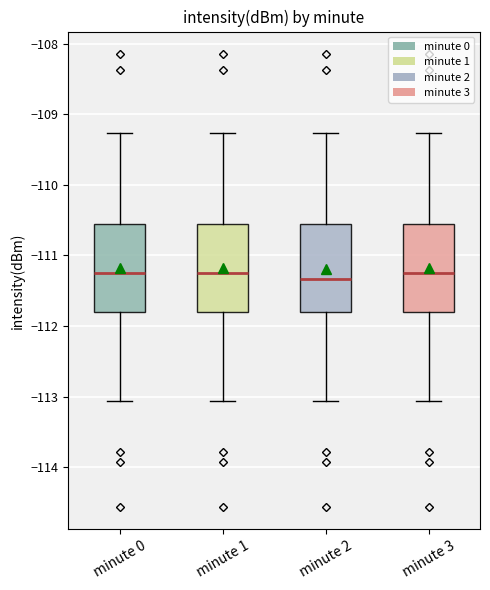

Reading left to right, transcribe this box plot: for each box, give where its median line is, the range the box spans, and where its two whiskers end, as read against the y-axis. The values are not printed on the chart, so give them approximately, as read against the axis.

minute 0: median -111.2, box -111.8 to -110.6, whiskers -113.1 to -109.3
minute 1: median -111.2, box -111.8 to -110.6, whiskers -113.1 to -109.3
minute 2: median -111.3, box -111.8 to -110.6, whiskers -113.1 to -109.3
minute 3: median -111.2, box -111.8 to -110.6, whiskers -113.1 to -109.3